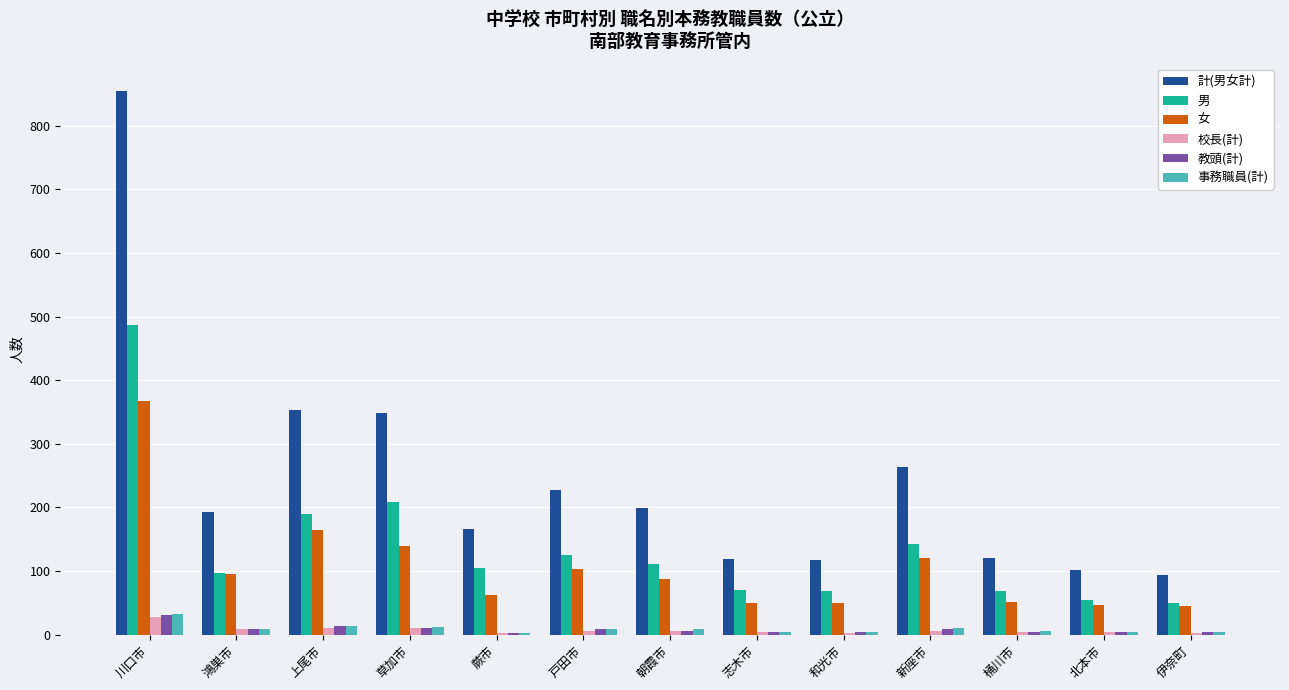

What is the value of the 女 bar at the 7th from the left?

88